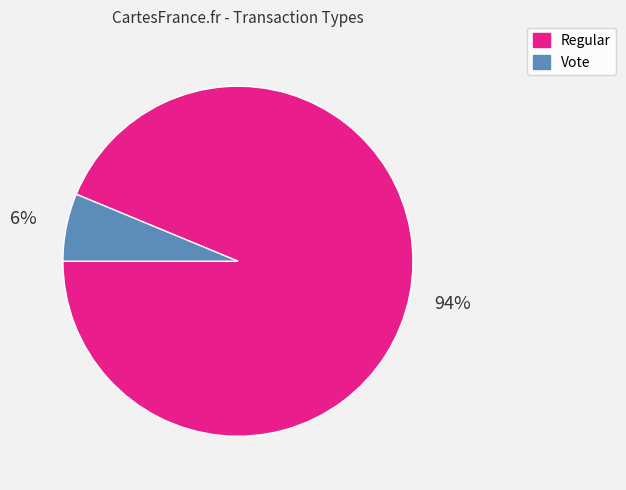

Do Regular and Vote together represent more than half of the pie?

Yes